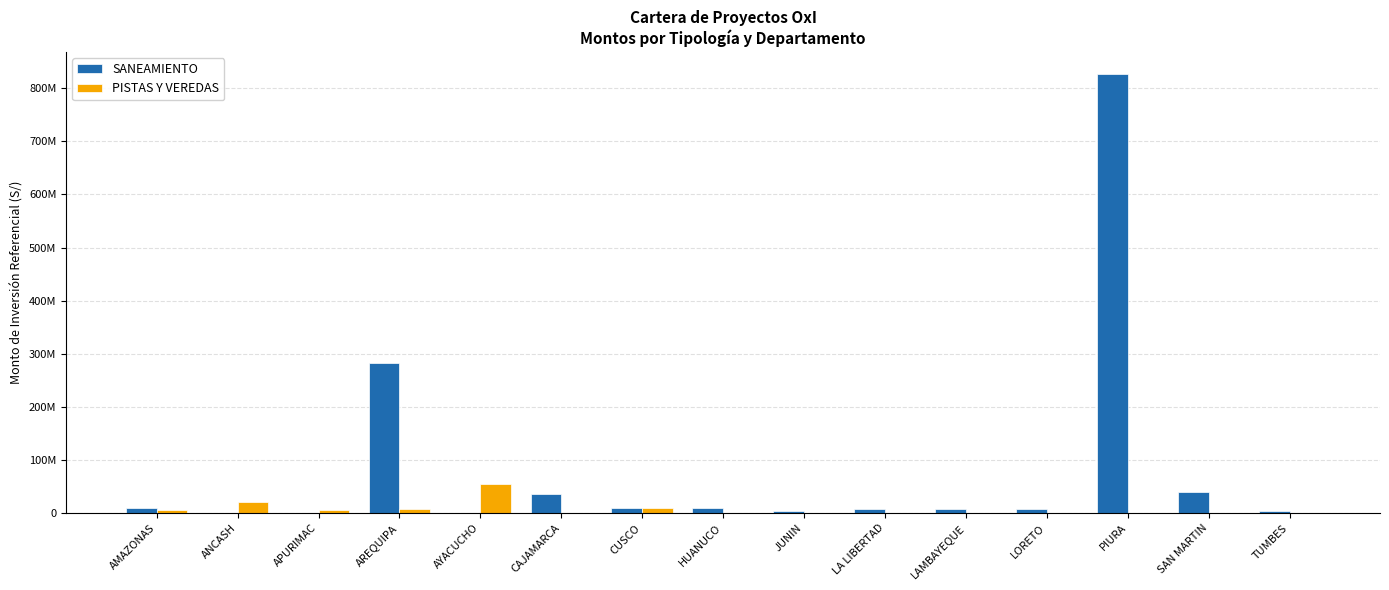

Which series has the widest spread of values?

SANEAMIENTO